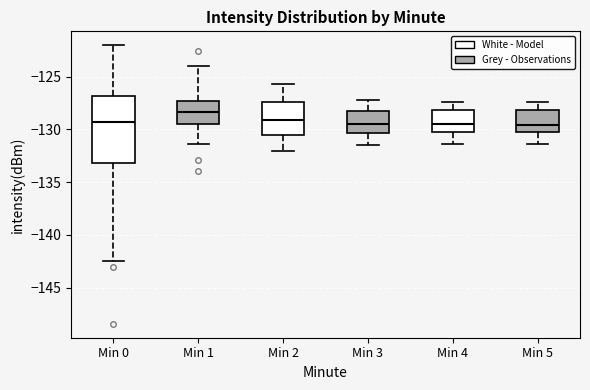

Which box is the tallest, from its lower edge to its upper edge?

Min 0